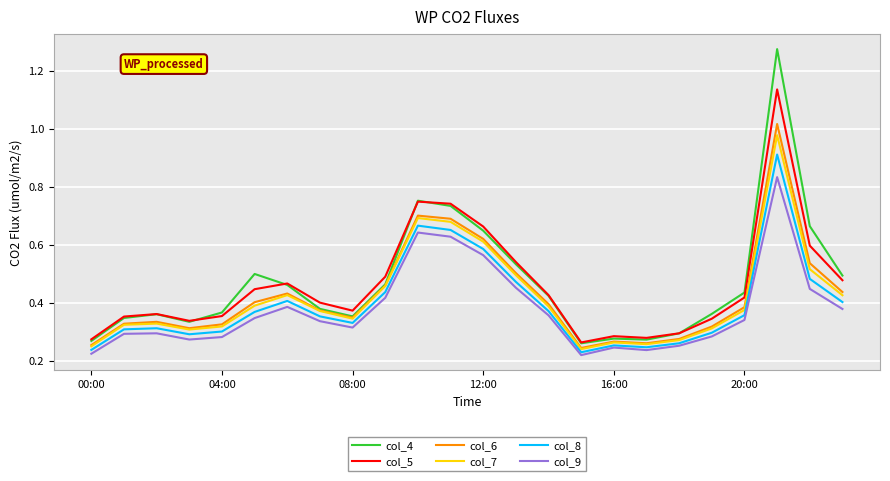

Which series has the widest spread of values?

col_4